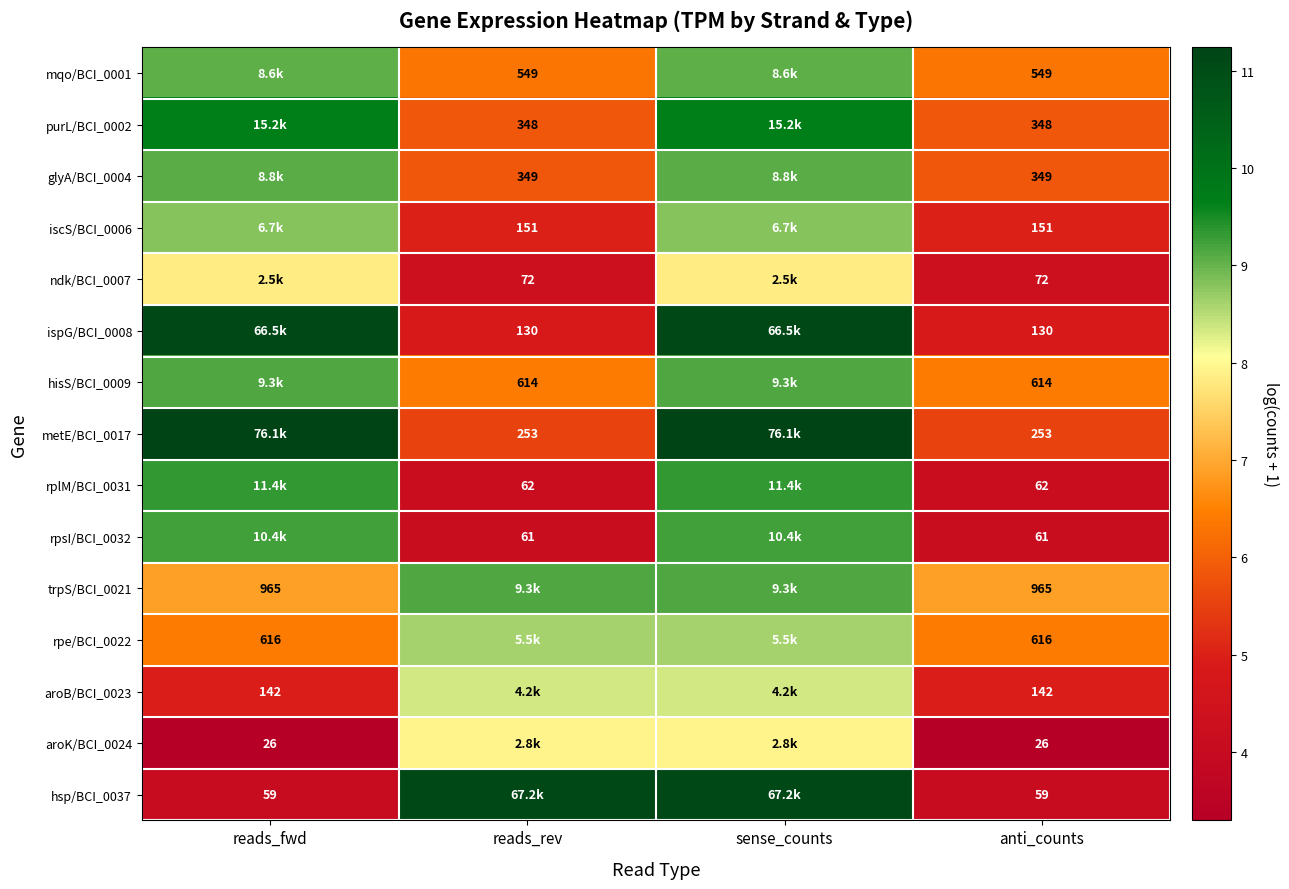

Rank the categories by hsp/BCI_0037 value from highest to lowest.

reads_rev, sense_counts, reads_fwd, anti_counts